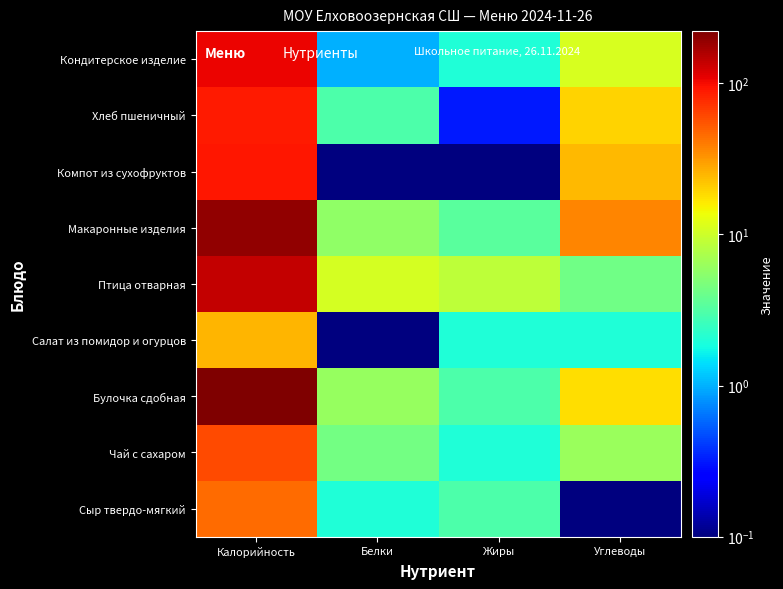

Reading left to right, transcribe all the data shown in this chart.

Сыр твердо-мягкий: Калорийность=45.0	Белки=2.0	Жиры=3.0	Углеводы=0.1
Чай с сахаром: Калорийность=60.0	Белки=4.3	Жиры=2.0	Углеводы=6.2
Булочка сдобная: Калорийность=221.0	Белки=6.0	Жиры=3.0	Углеводы=18.0
Салат из помидор и огурцов: Калорийность=25.0	Белки=0.1	Жиры=2.0	Углеводы=2.0
Птица отварная: Калорийность=137.0	Белки=10.8	Жиры=8.7	Углеводы=4.3
Макаронные изделия: Калорийность=190.4	Белки=5.7	Жиры=3.4	Углеводы=36.5
Компот из сухофруктов: Калорийность=92.0	Белки=0.1	Жиры=0.1	Углеводы=24.0
Хлеб пшеничный: Калорийность=88.8	Белки=3.0	Жиры=0.3	Углеводы=19.7
Кондитерское изделие: Калорийность=105.0	Белки=1.0	Жиры=2.0	Углеводы=11.0